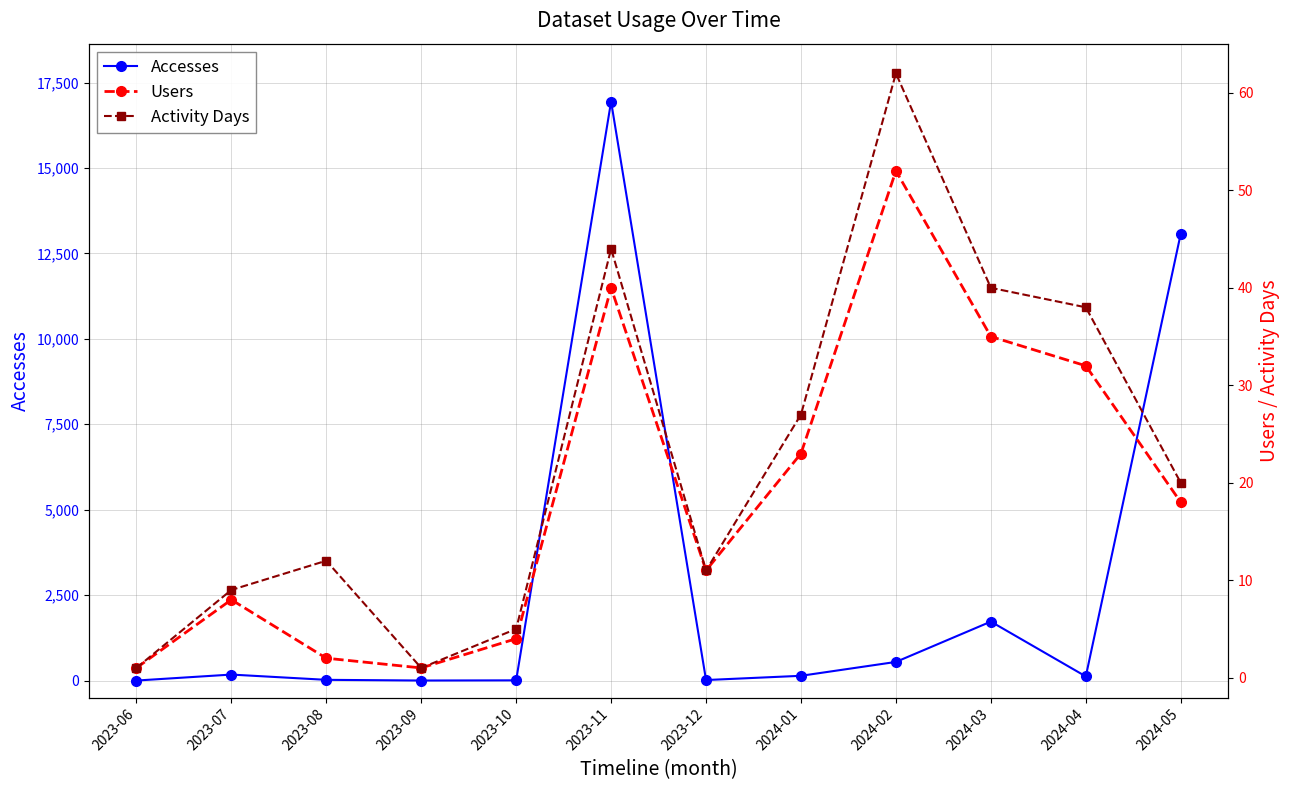

Rank the categories by Users value from lowest to highest.

2023-06, 2023-09, 2023-08, 2023-10, 2023-07, 2023-12, 2024-05, 2024-01, 2024-04, 2024-03, 2023-11, 2024-02